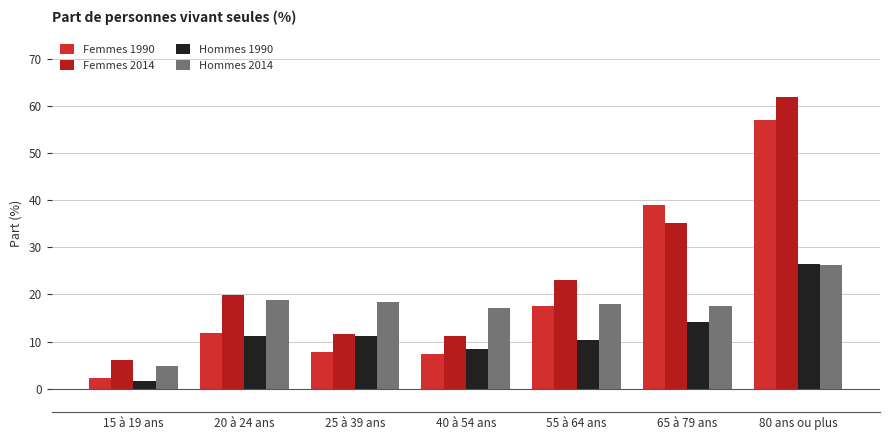

Reading left to right, extract all data points from this chart.

Femmes 1990: 2.3	11.9	7.7	7.3	17.5	39.1	57.0
Femmes 2014: 6.0	19.9	11.7	11.2	23.0	35.1	61.9
Hommes 1990: 1.7	11.1	11.2	8.5	10.3	14.1	26.5
Hommes 2014: 4.8	18.8	18.4	17.1	17.9	17.5	26.3